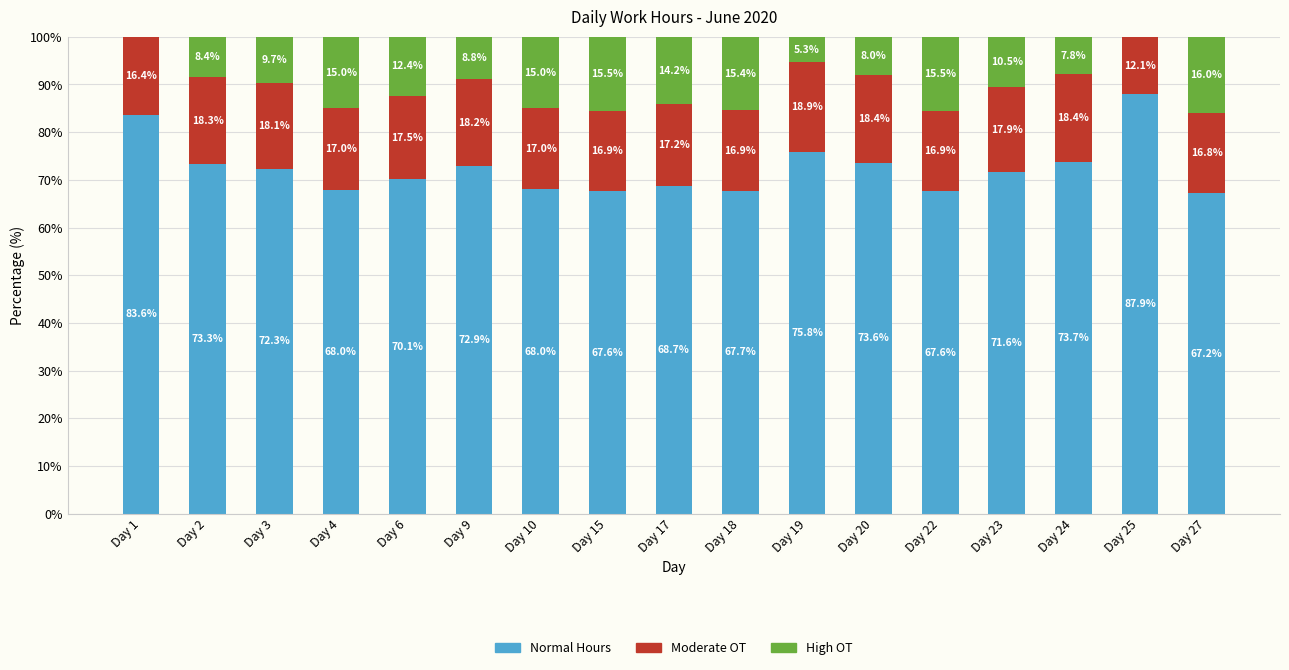

The value of Normal Hours at Day 3 is 72.3. True or false?

True